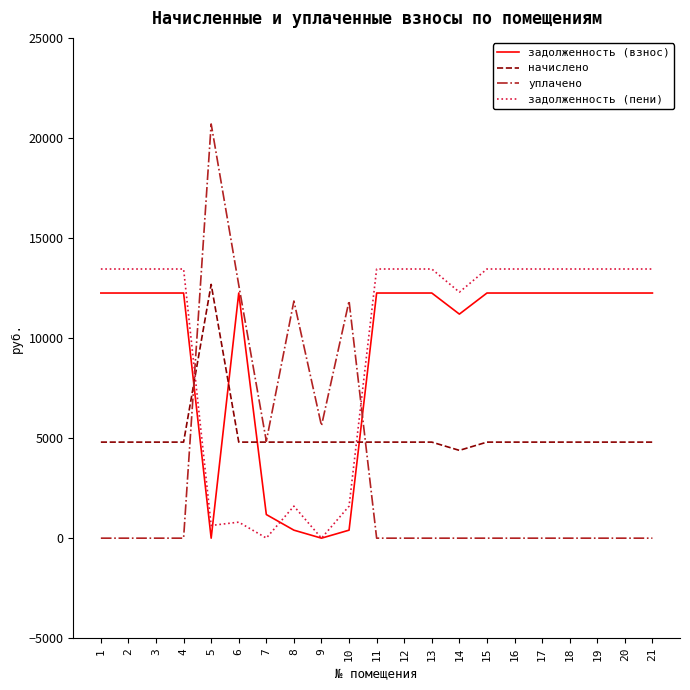

Rank the series at 12 from lowest to highest value.

уплачено, начислено, задолженность (взнос), задолженность (пени)